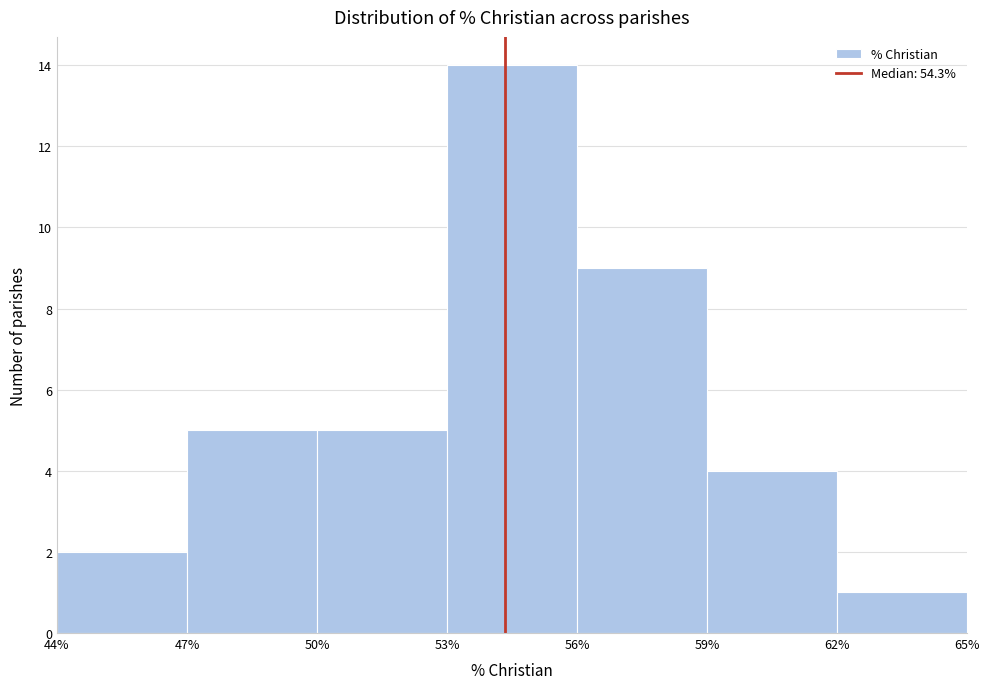

How tall is the bar that spans 50% to 53% on the x-axis? The values are not printed on the chart, so give them approximately, as read against the axis.

5